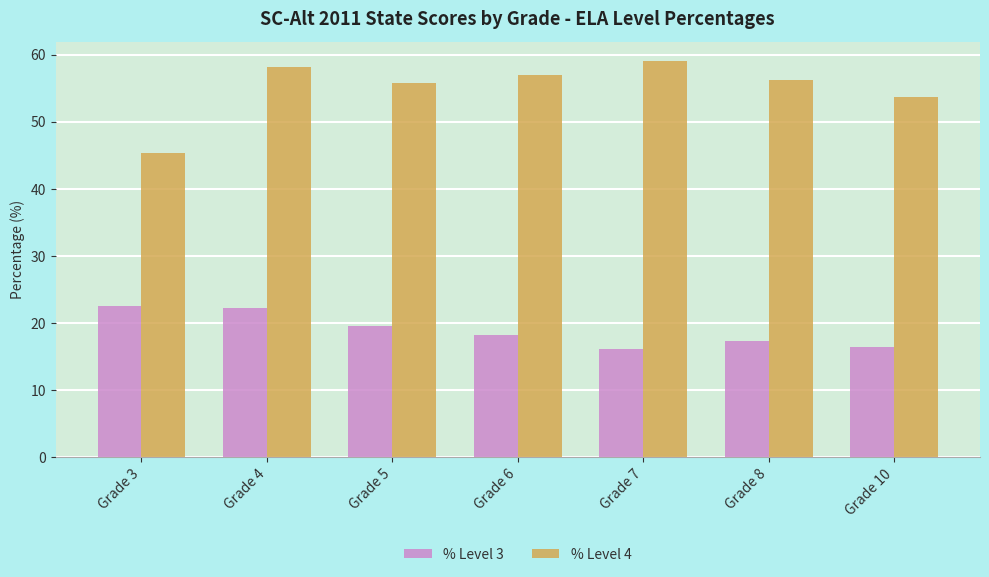

What is the greatest value displayed?

59.0